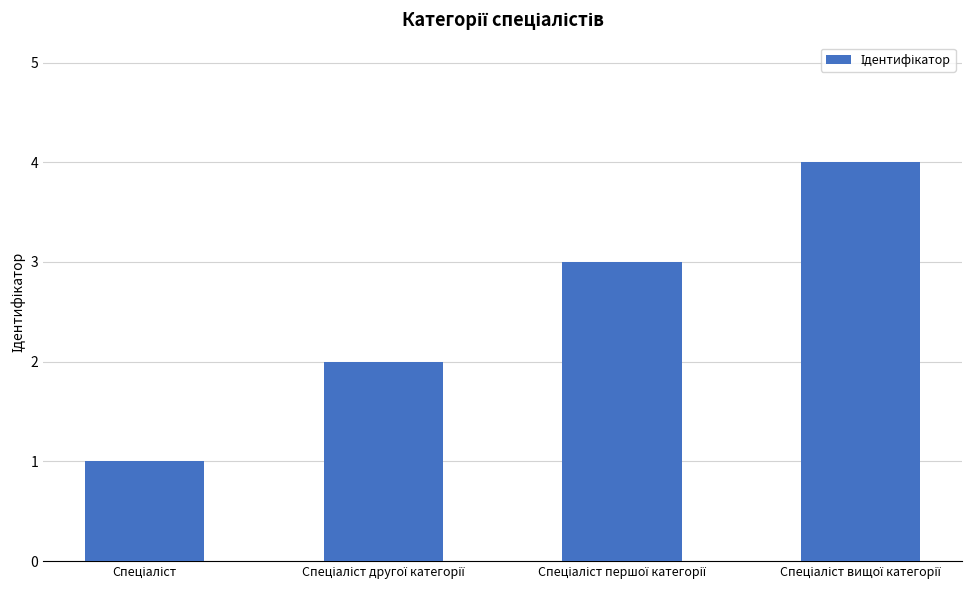

Are the bars horizontal?

No